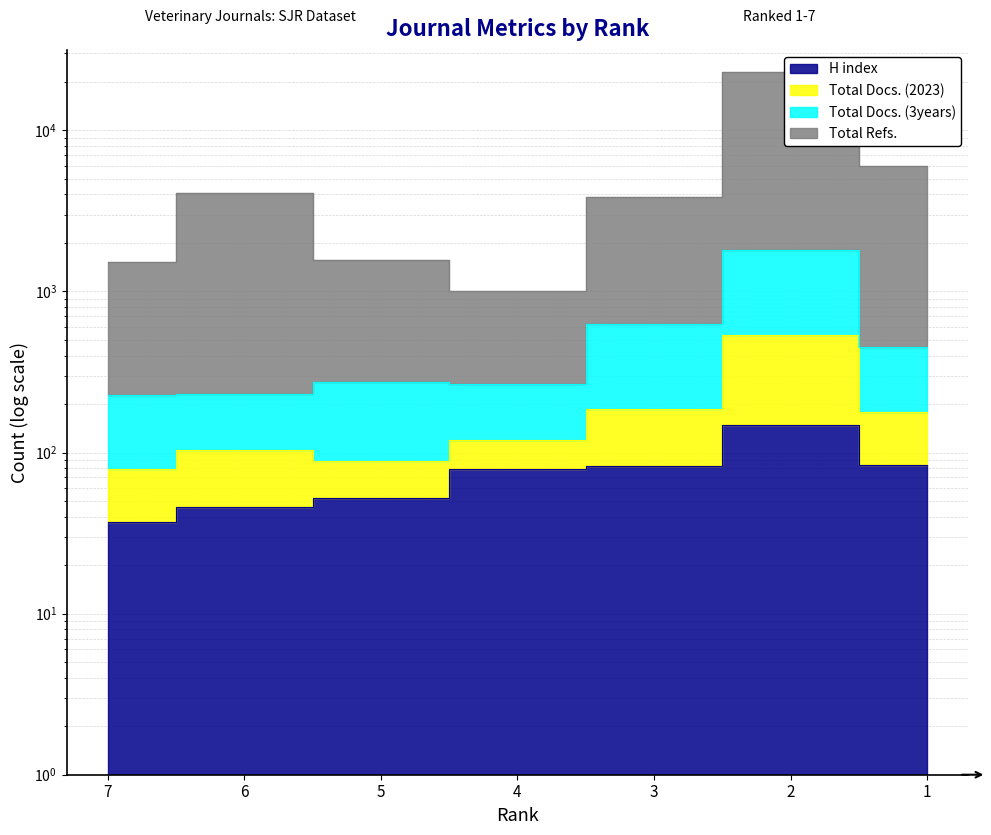

How many lines are shown in the chart?

4